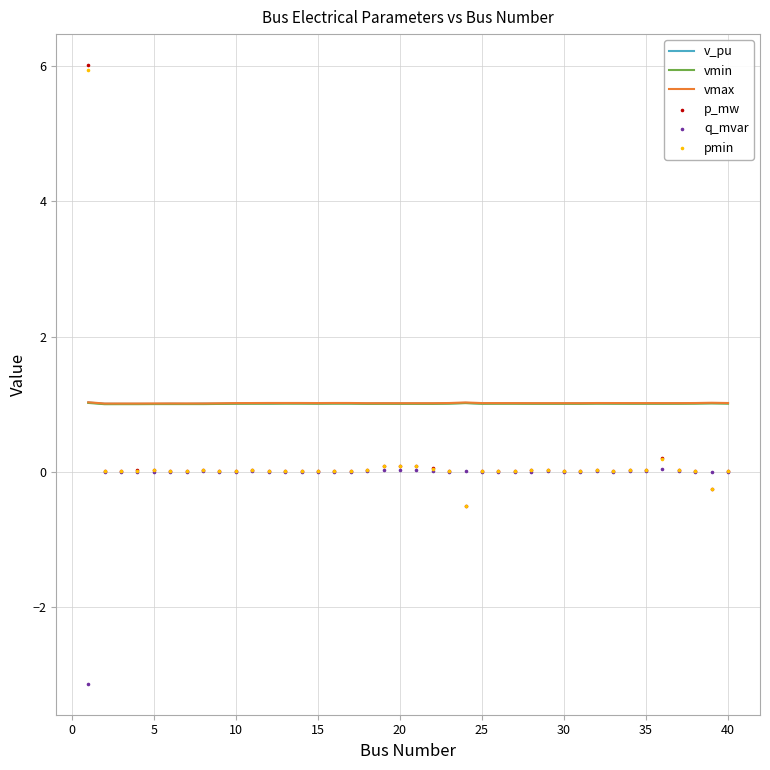

At how many categories does at least one series exceed 0?

40